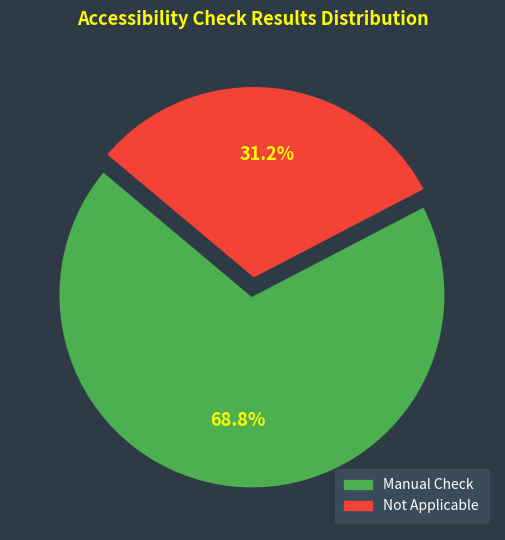

Is there any slice that represents more than half of the pie?

Yes